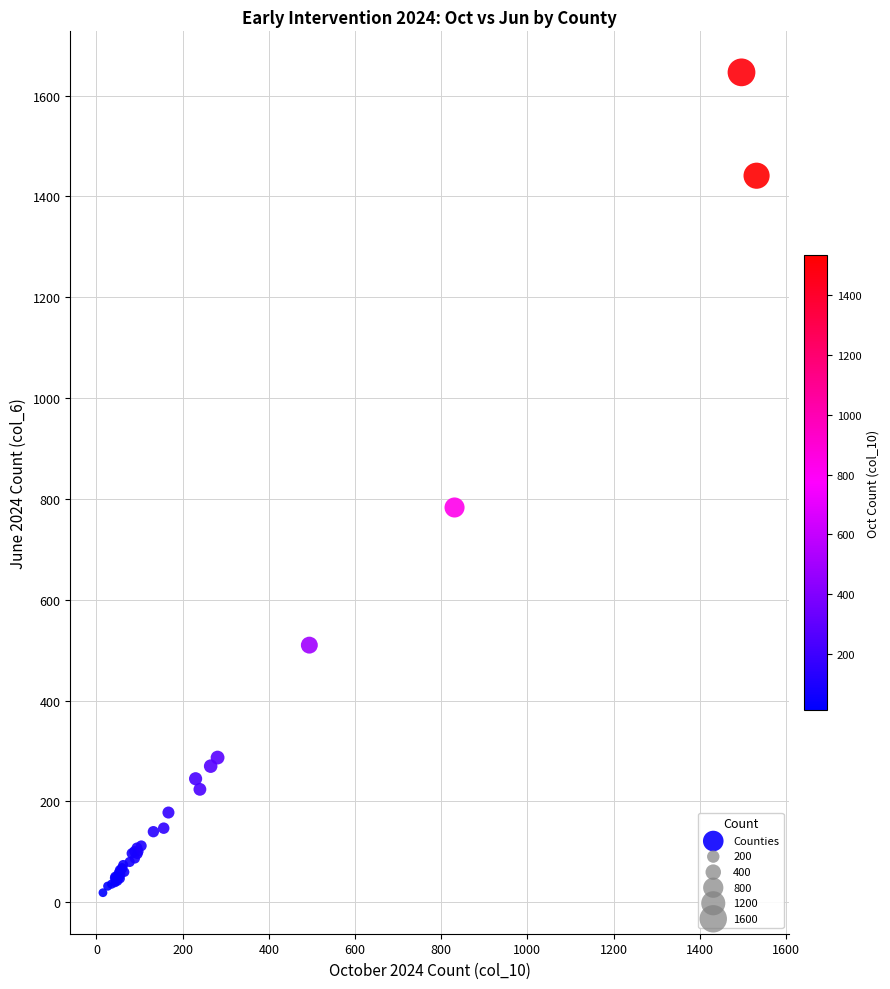

What Y value in the scatter plot is closest to 832?

783